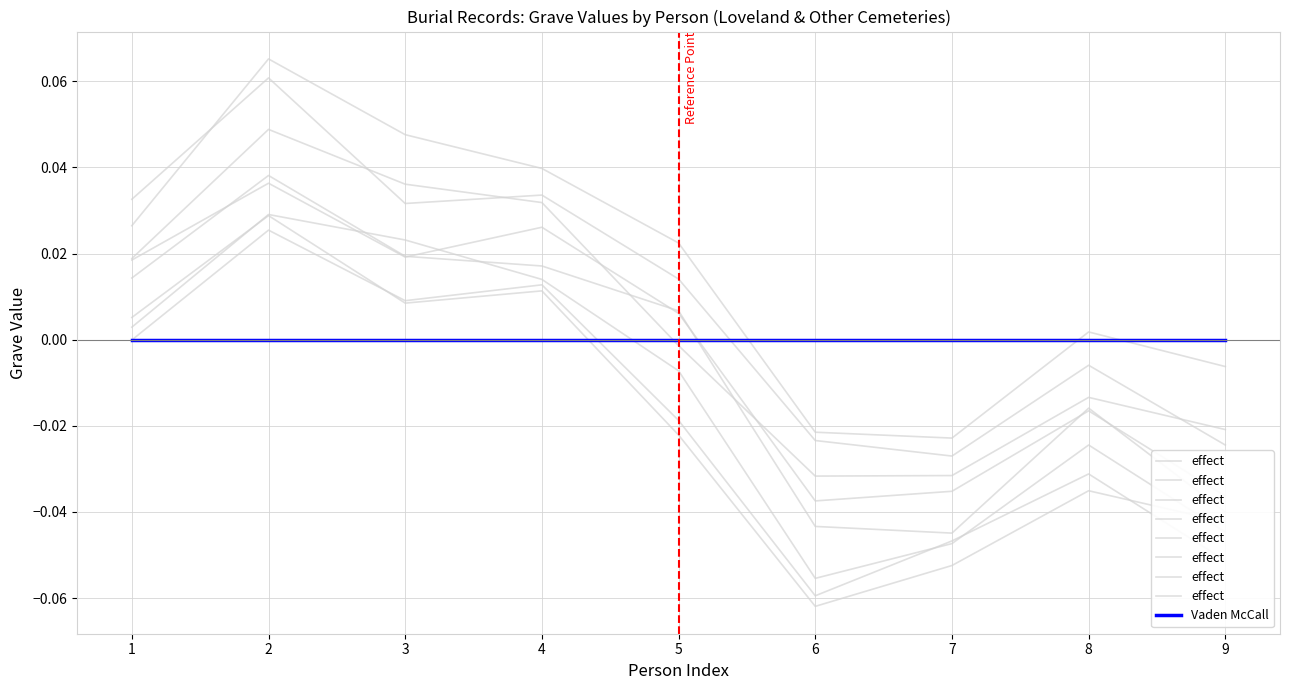

Does the chart have visible grid lines?

Yes